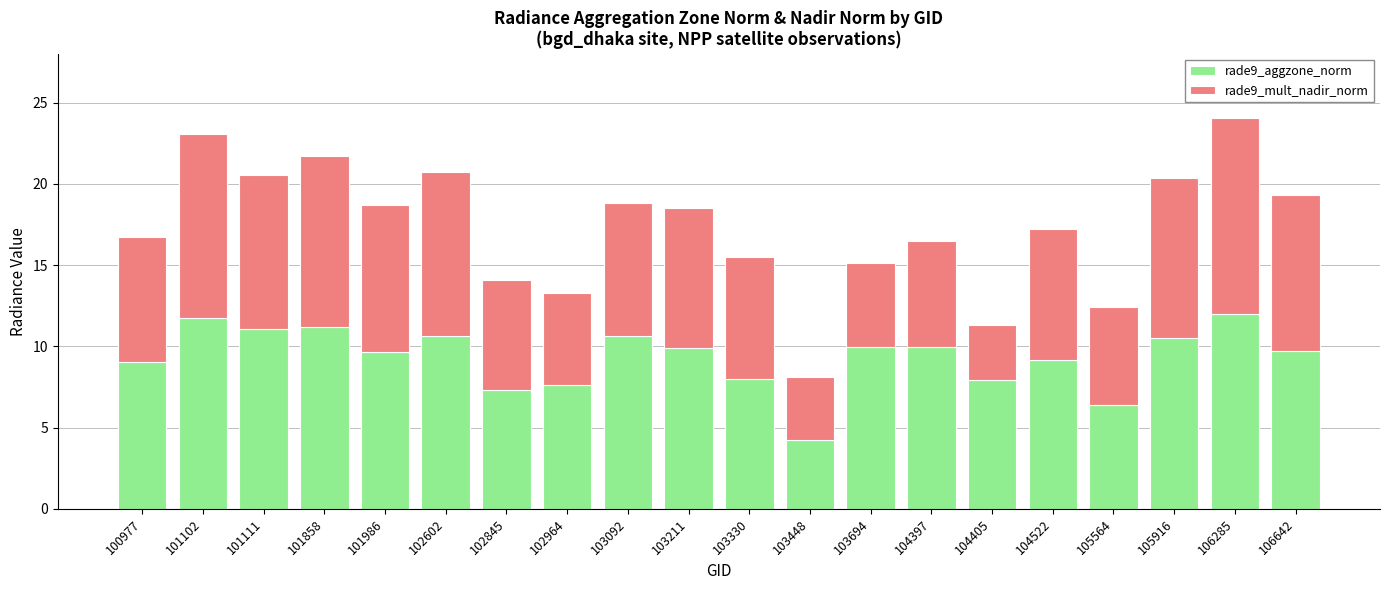

True or false: rade9_aggzone_norm has a value of 18.2 at 106285.

False